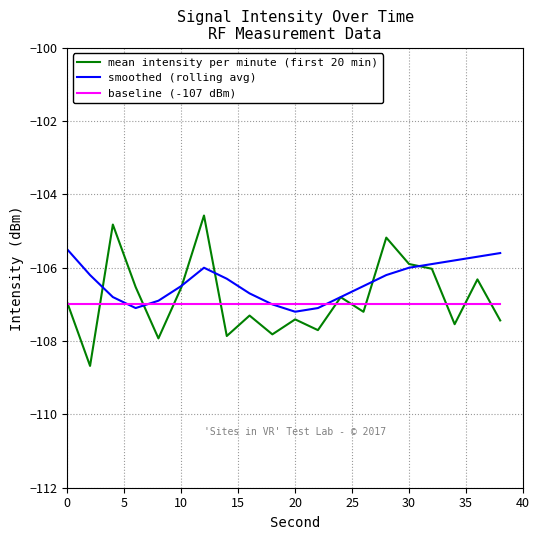

Rank the series by their maximum value, from highest to lowest.

mean intensity per minute (first 20 min), smoothed (rolling avg), baseline (-107 dBm)